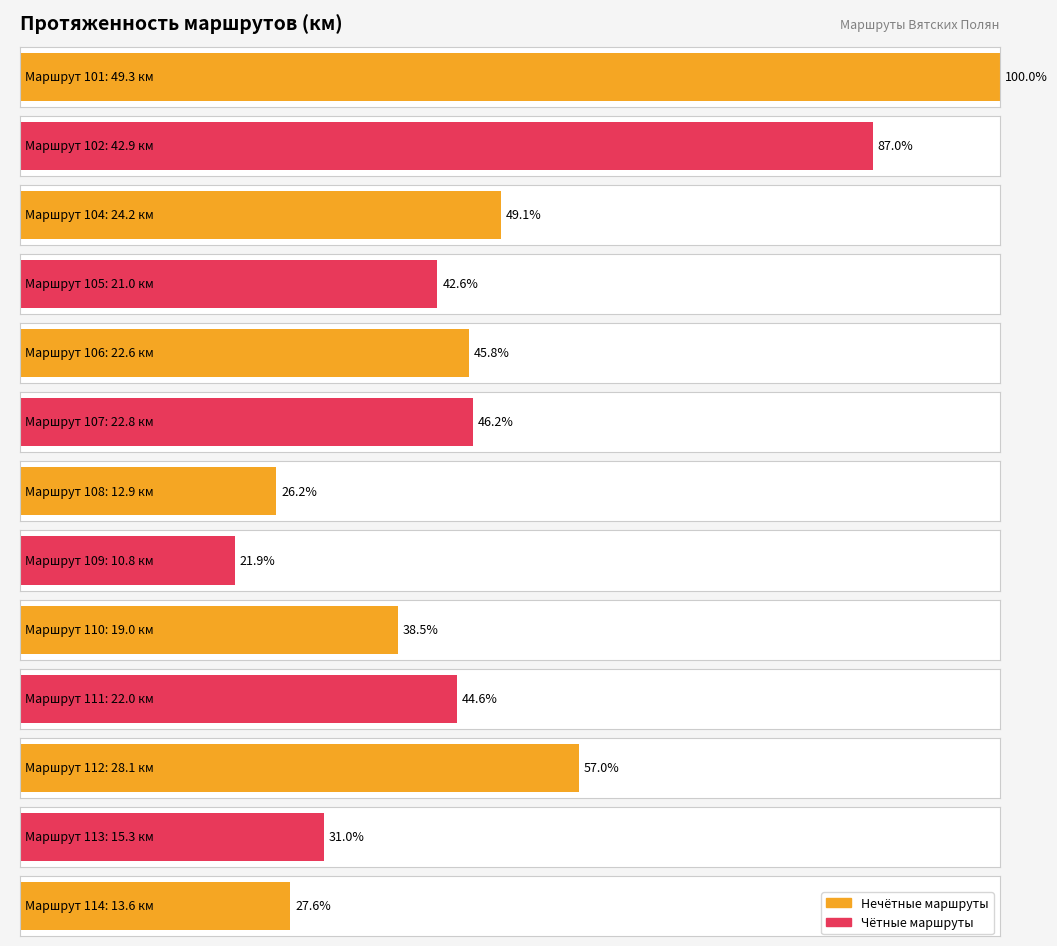

Reading left to right, what are all the values shown in this chart?

49.3	42.9	24.2	21.0	22.6	22.8	12.9	10.8	19.0	22.0	28.1	15.3	13.6